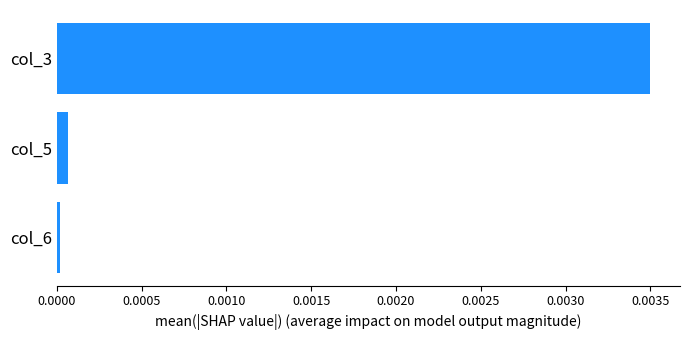

Rank the categories by value from lowest to highest.

col_6, col_5, col_3